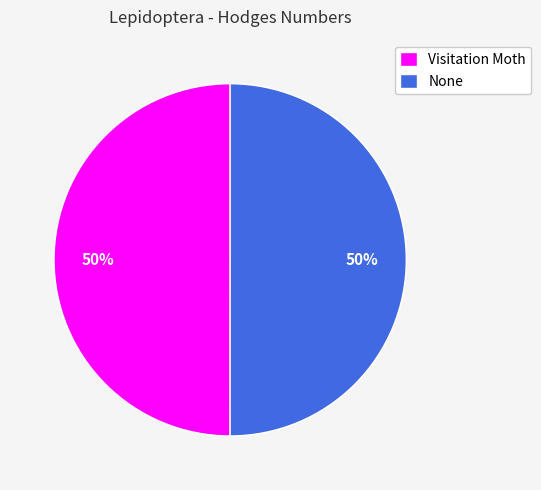

To the nearest percent, what percentage of the pie is Visitation Moth?

50%